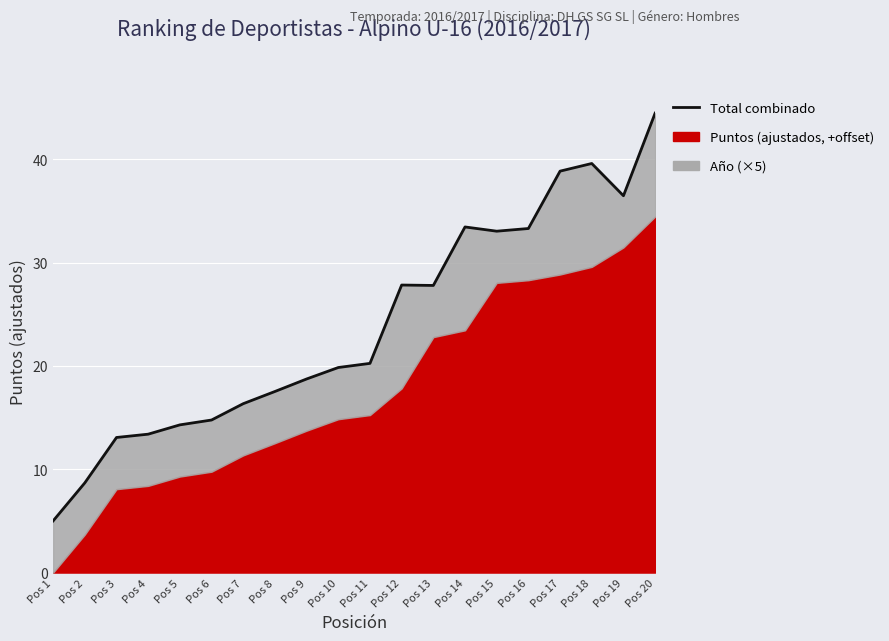

What is the ratio of the value at Pos 4 to the value at Pos 13?

0.5